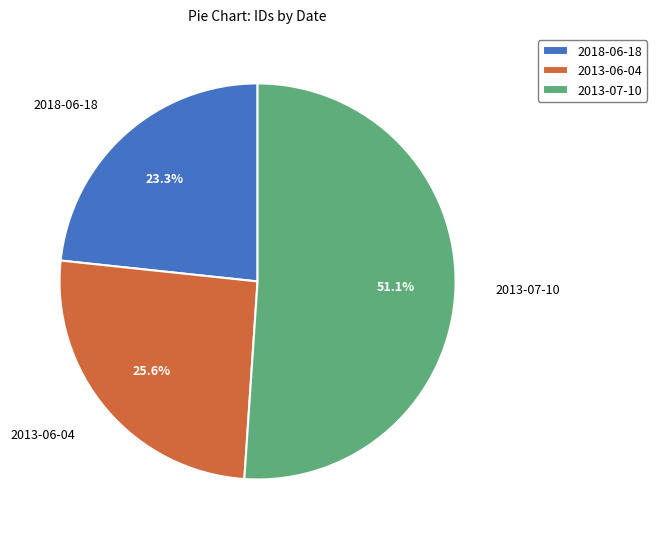

To the nearest percent, what is the difference between the largest and smallest slice percentages?

28%